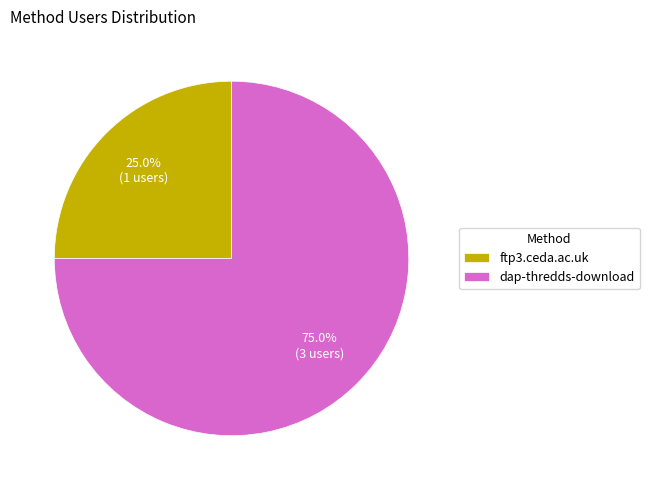

Rank the categories by value from highest to lowest.

dap-thredds-download, ftp3.ceda.ac.uk